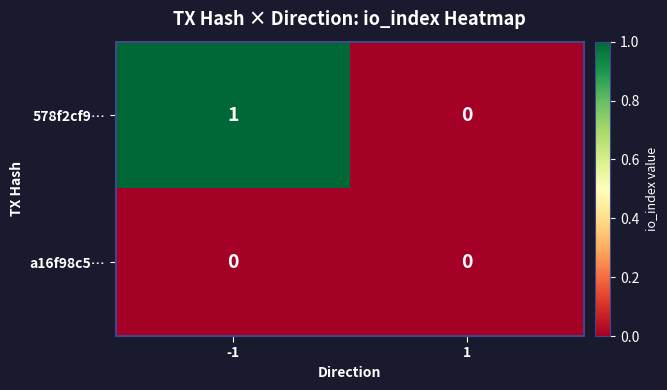

List the labels in order of 578f2cf9… value, smallest first.

1, -1